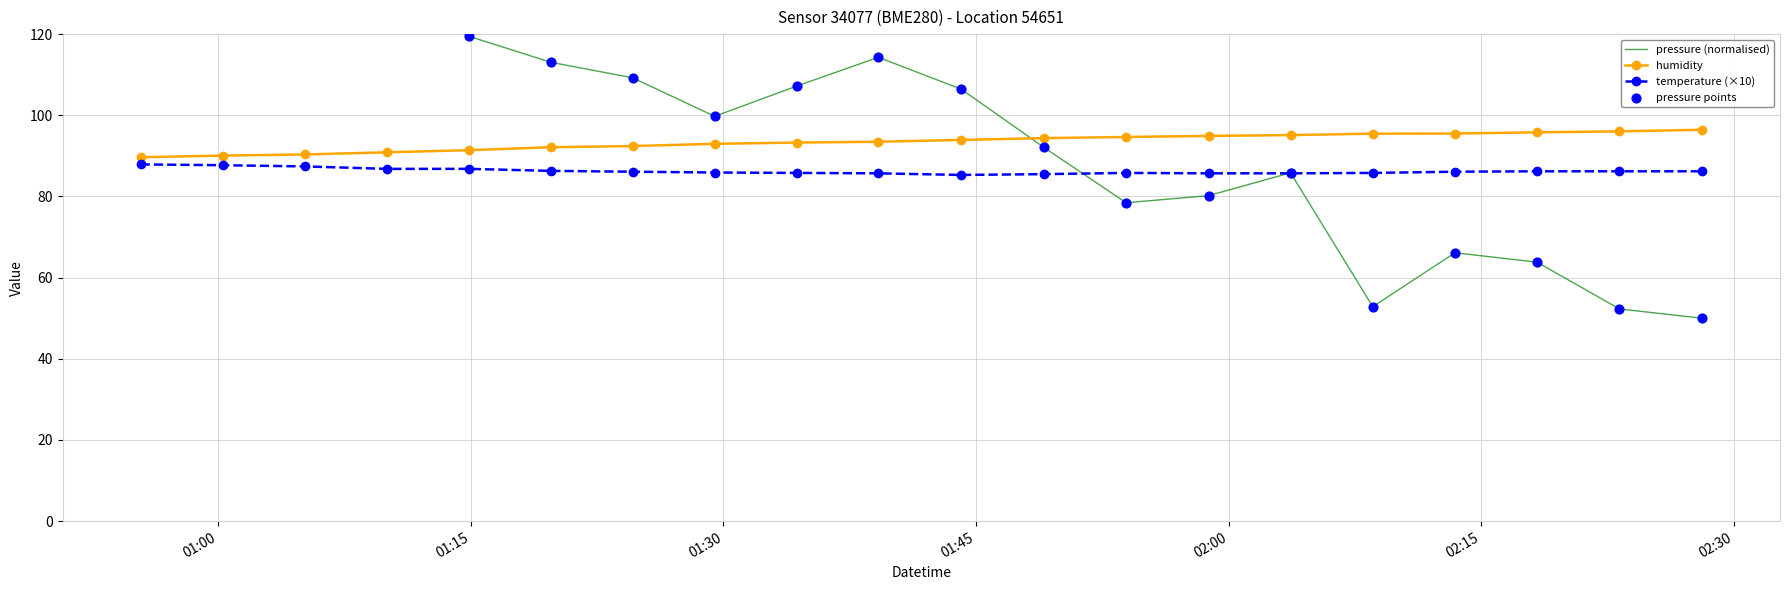

Which series has the largest total across all categories?

pressure (normalised)